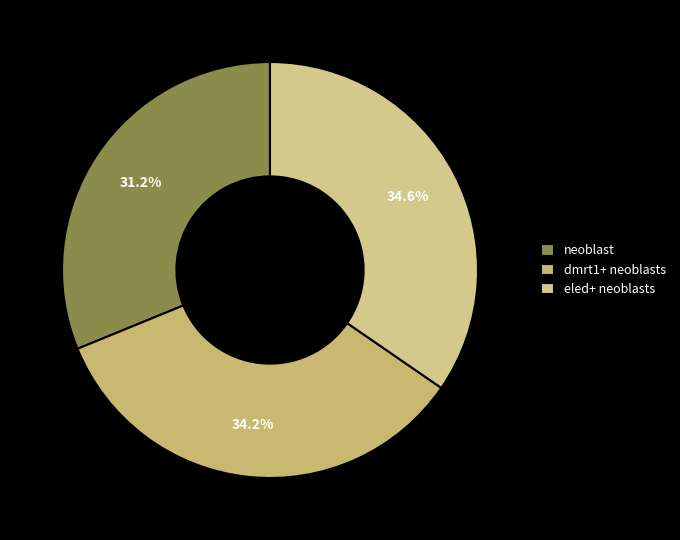

How many segments does this pie chart have?

3